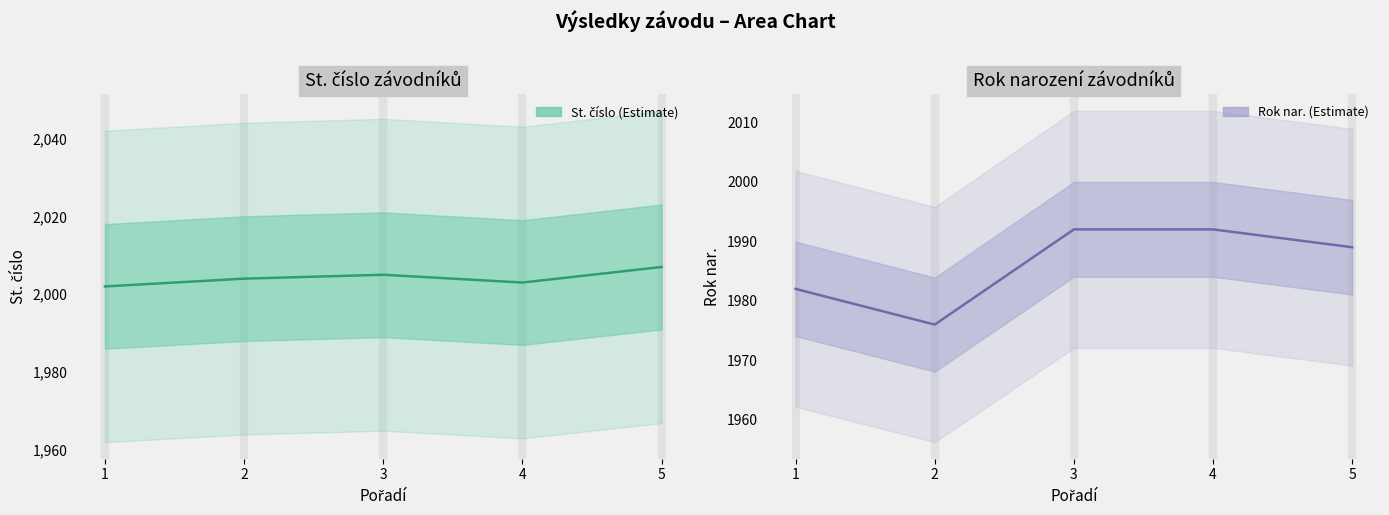

Which category has the lowest value across all series?

2